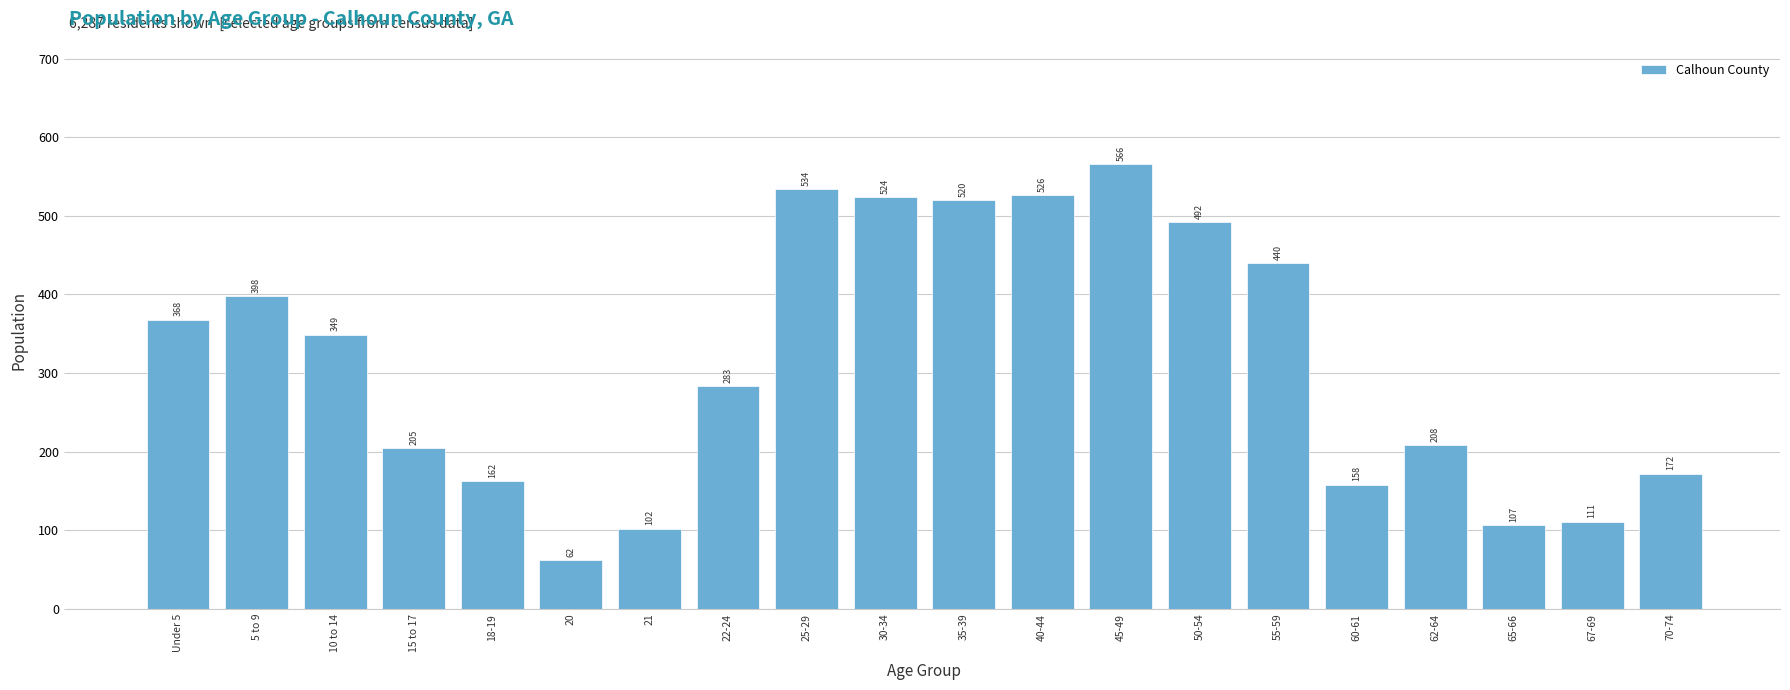

Reading right to left, list all the values displayed in this chart.

70-74=172	67-69=111	65-66=107	62-64=208	60-61=158	55-59=440	50-54=492	45-49=566	40-44=526	35-39=520	30-34=524	25-29=534	22-24=283	21=102	20=62	18-19=162	15 to 17=205	10 to 14=349	5 to 9=398	Under 5=368